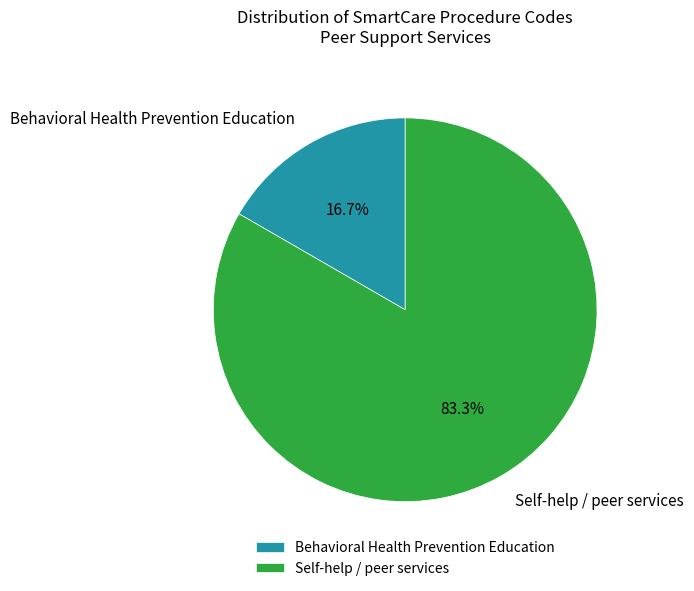

Rank the categories by value from lowest to highest.

Behavioral Health Prevention Education, Self-help / peer services